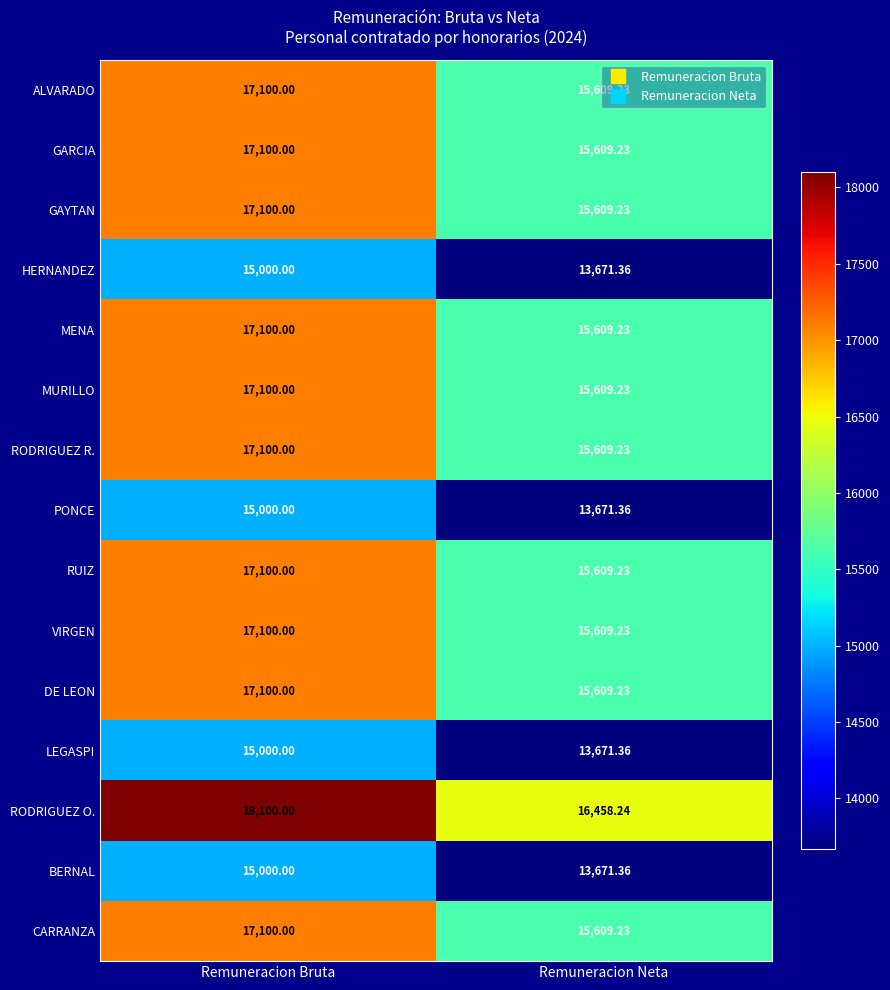

Which category has the highest value in the CARRANZA series?

Remuneracion Bruta